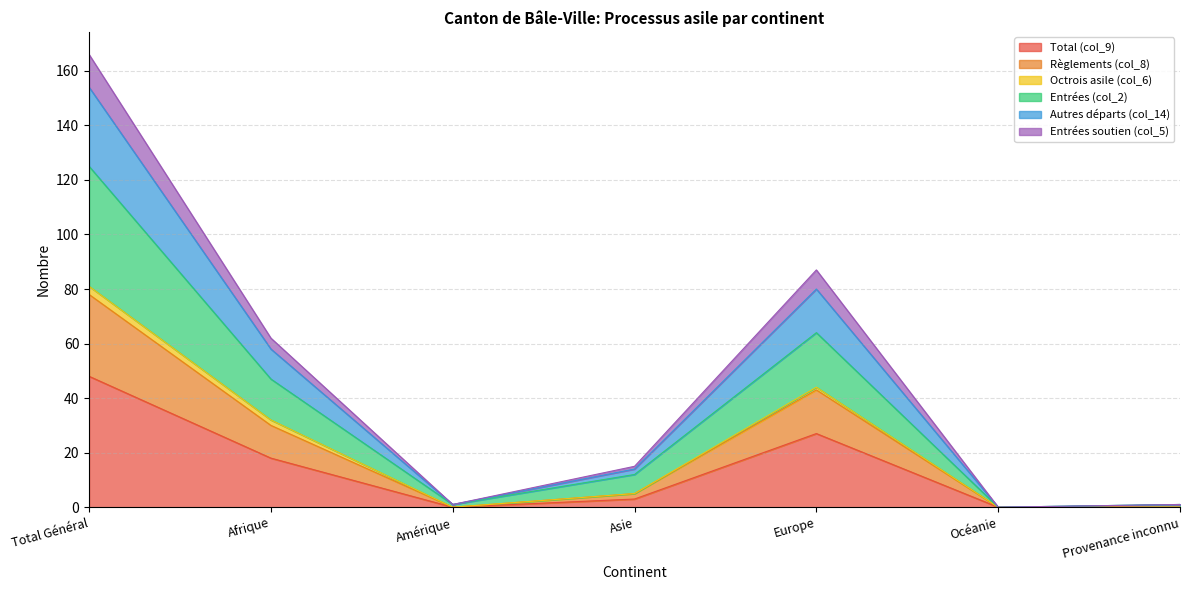

What is the label of the 5th point from the right?

Amérique